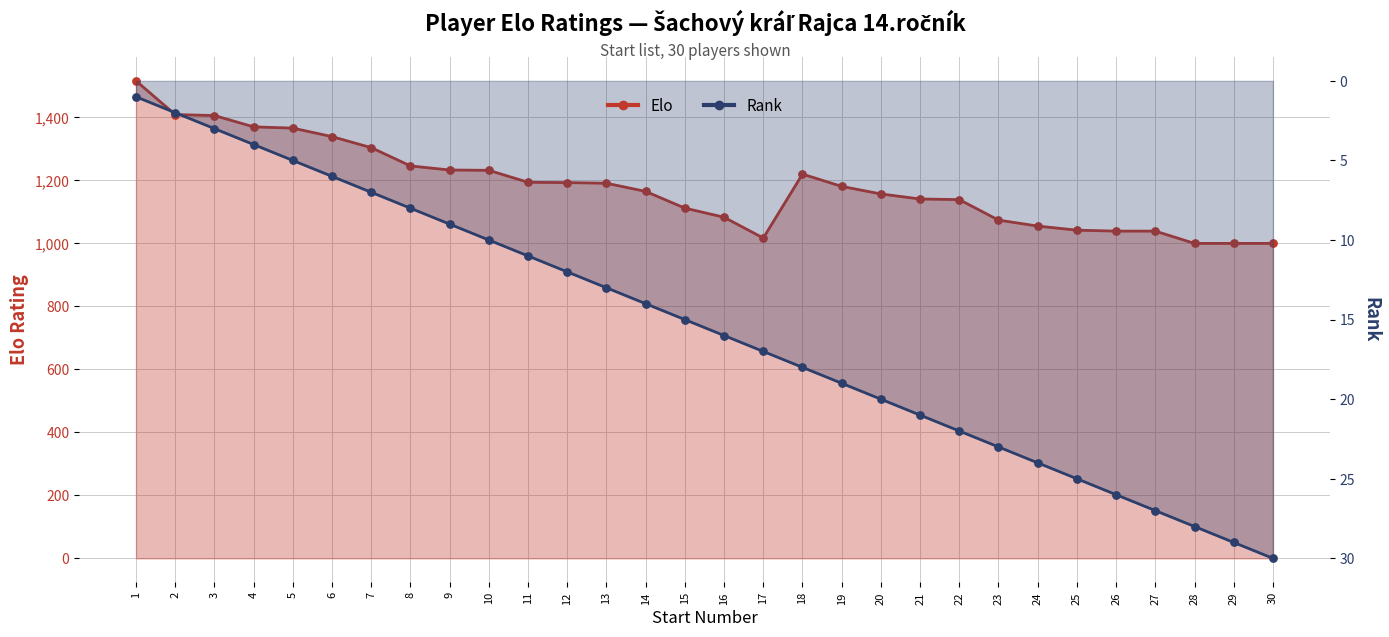

At how many categories does at least one series exceed 825?

30